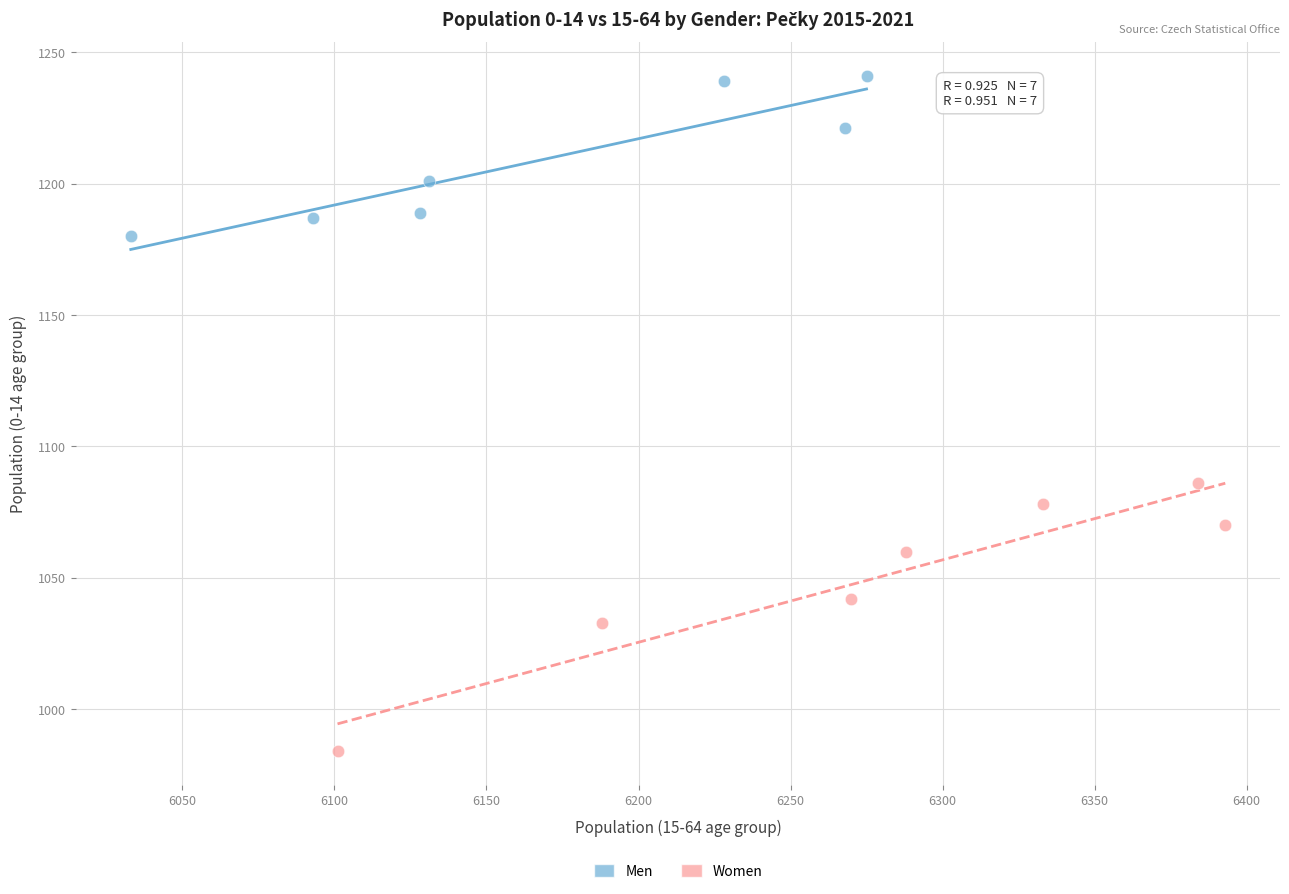

Which series contains the highest Y value?

Men